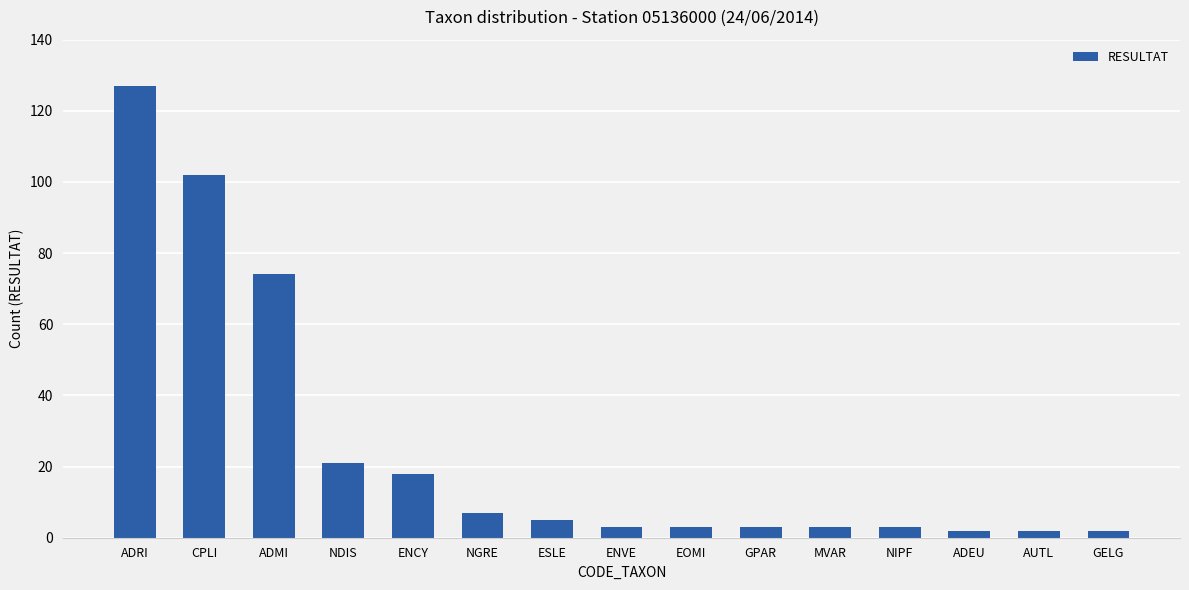

What is the sum of all values?

375